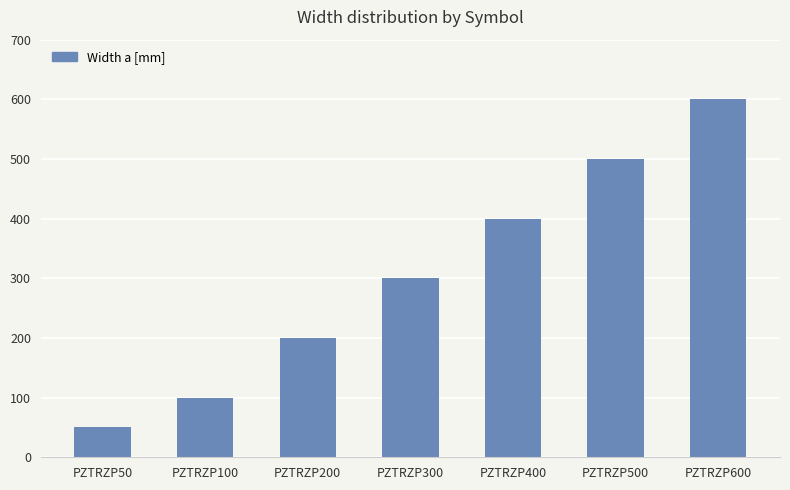

How many bars are there in total?

7